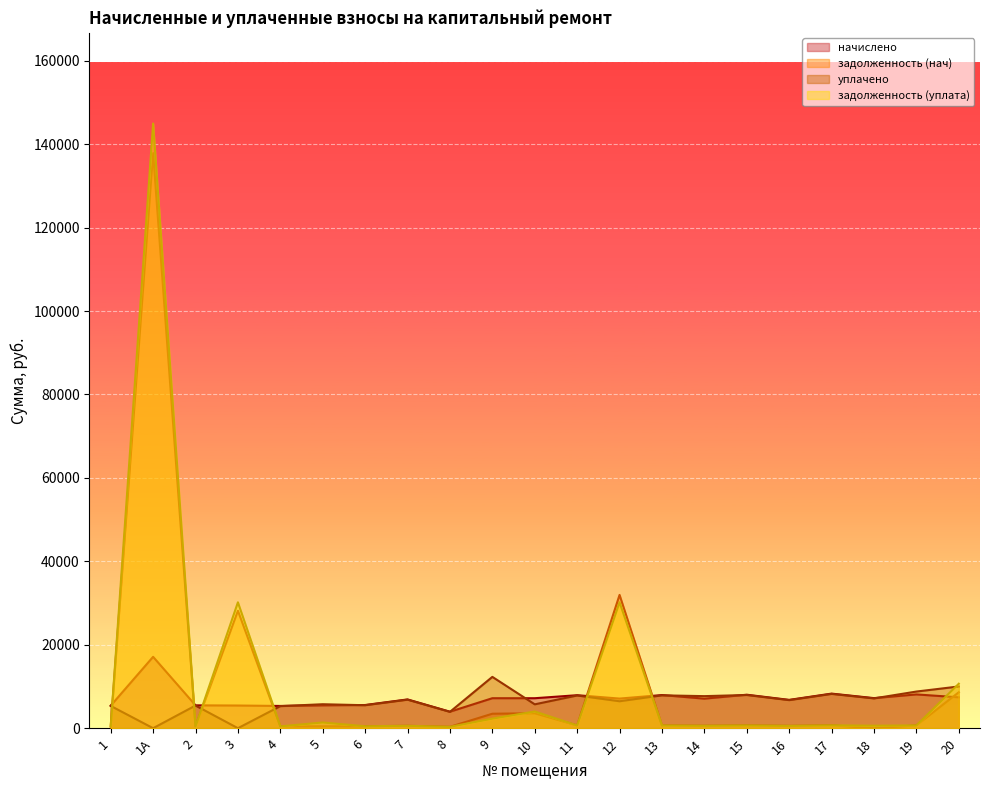

True or false: начислено and задолженность (нач) intersect in this chart.

True